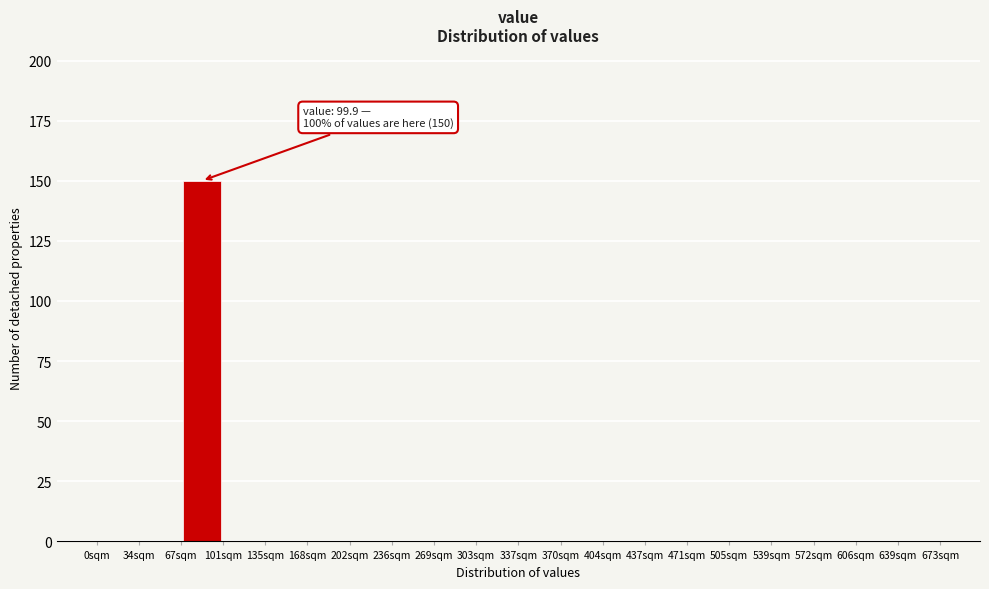

Over which range of the x-axis is the bar tallest?

67.0 to 100.5